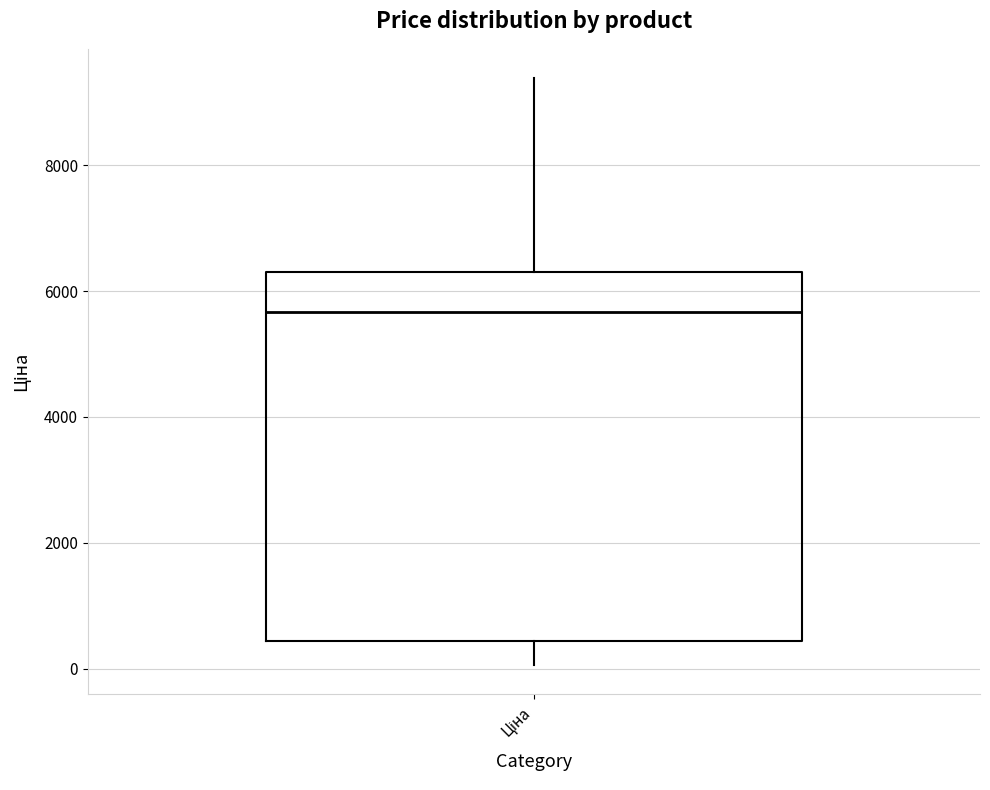

Transcribe this box plot: give where the median line is, the range the box spans, and where the two whiskers end, as read against the y-axis. The values are not printed on the chart, so give them approximately, as read against the axis.

median 5600, box 400 to 6400, whiskers 0 to 9400